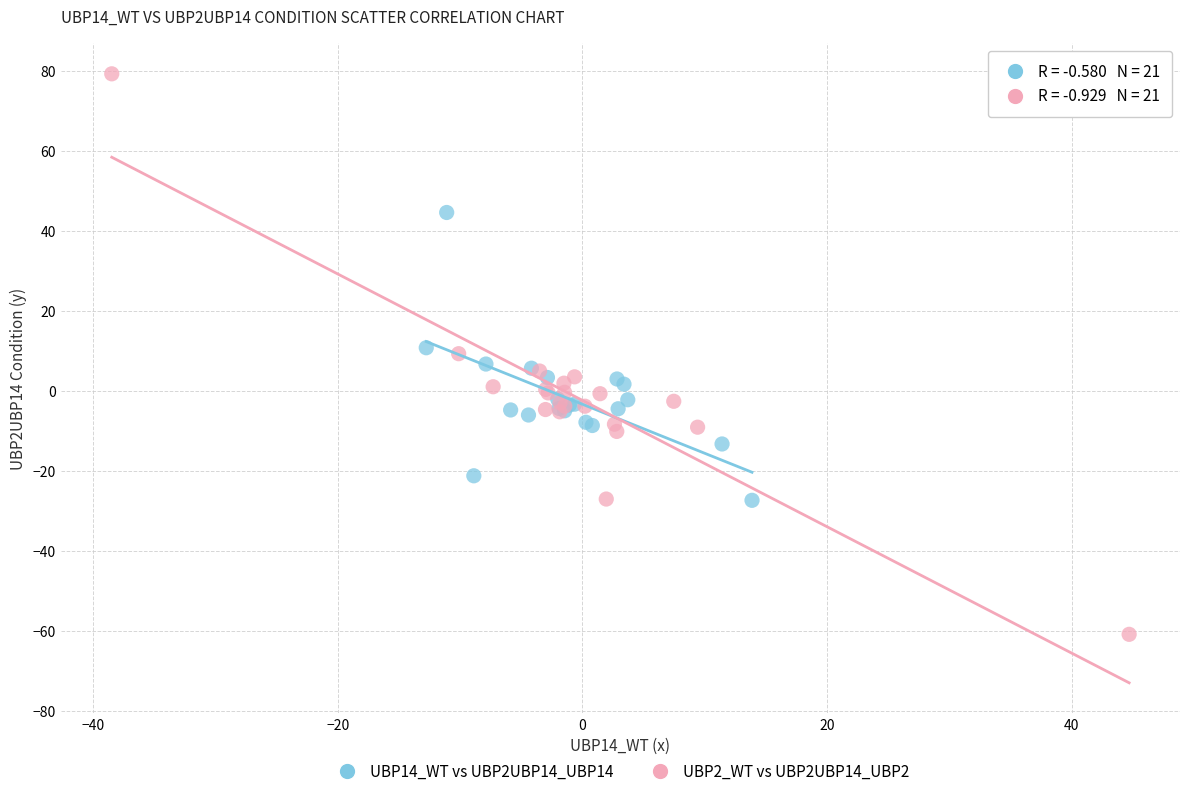

Which series reaches the minimum Y coordinate?

UBP2_WT vs UBP2UBP14_UBP2